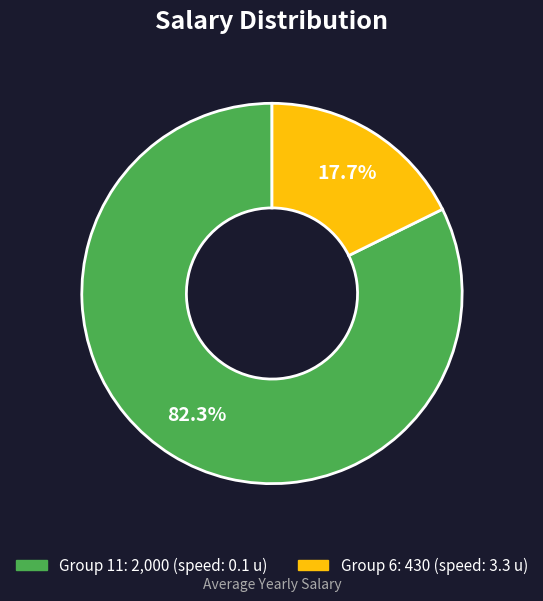

Does any single category account for the majority?

Yes